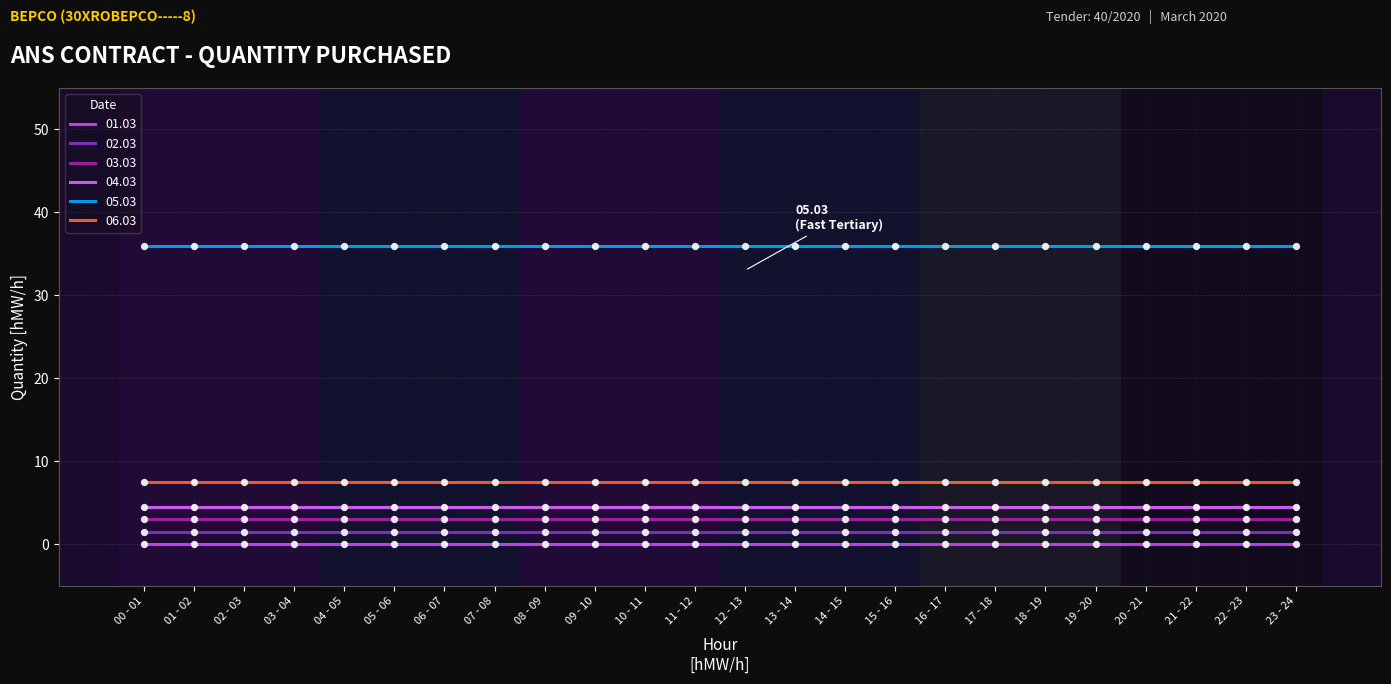

At which category is the sum across all series the highest?

00 - 01